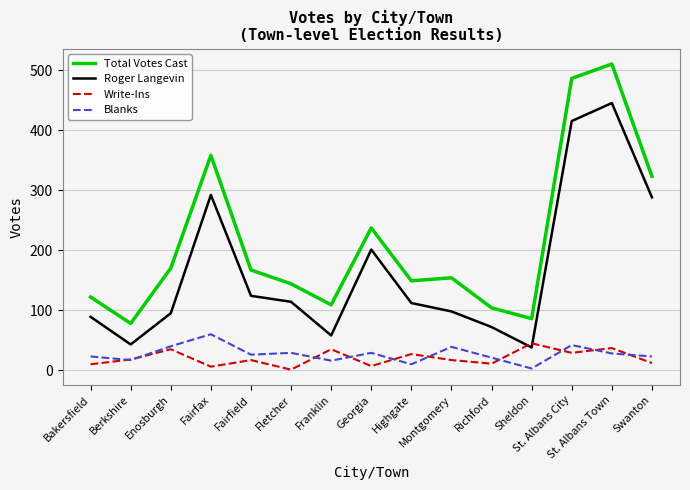

What is the minimum value for Roger Langevin?

38